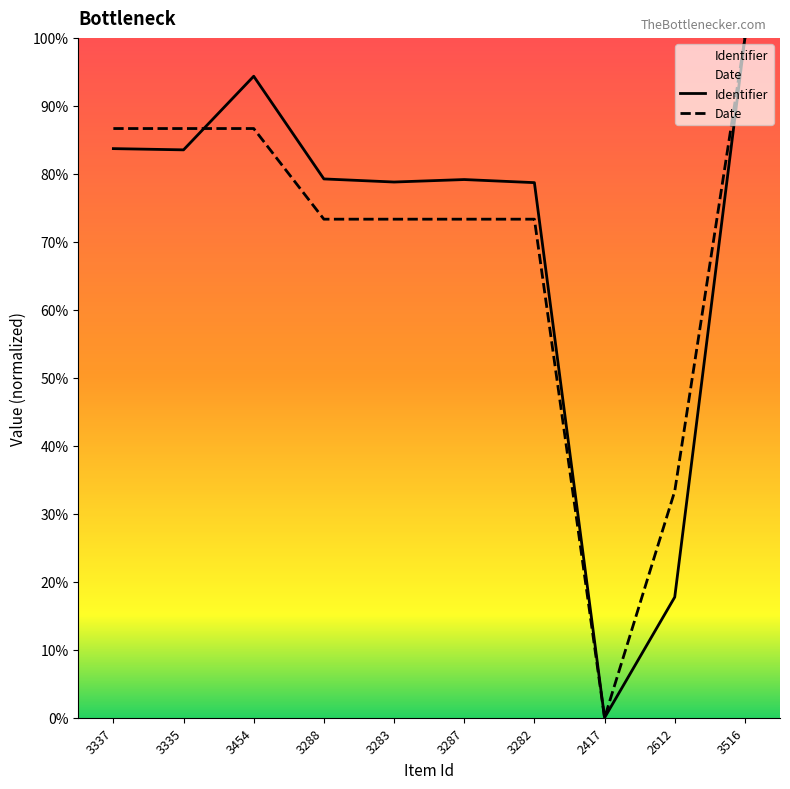

Where is Date nearest to the value 50?

2612